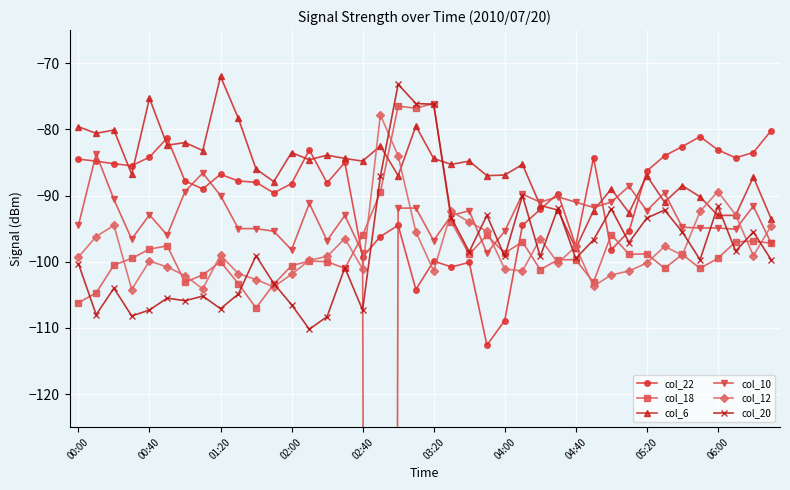

The value of col_12 at 05:20 is -60.9. True or false?

False